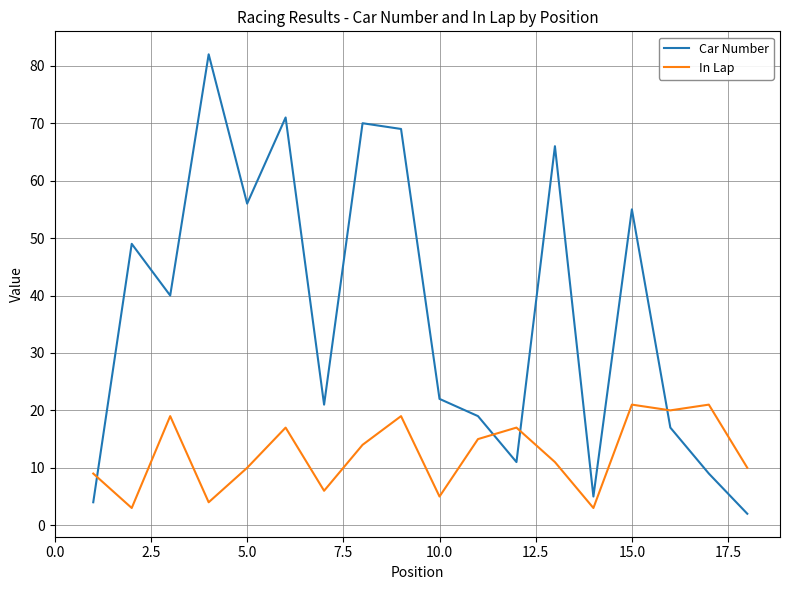

Which series has the largest range (max minus min)?

Car Number